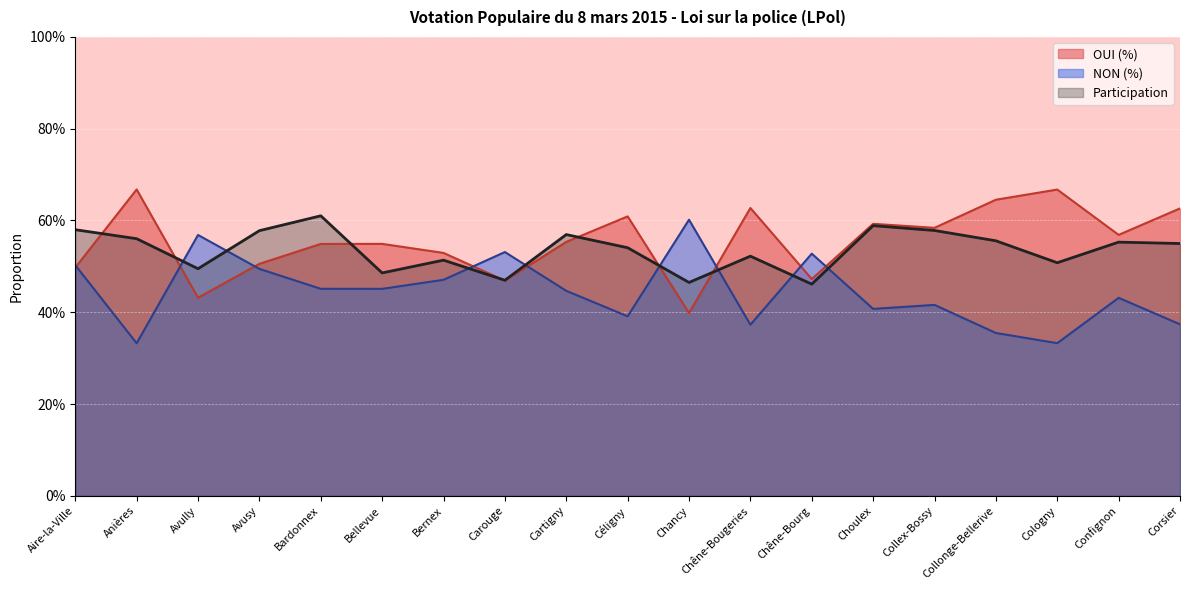

Reading left to right, extract all data points from this chart.

OUI (%): 0.5	0.3	0.6	0.5	0.5	0.5	0.5	0.5	0.4	0.4	0.6	0.4	0.5	0.4	0.4	0.4	0.3	0.4	0.4
NON (%): 0.5	0.7	0.4	0.5	0.5	0.5	0.5	0.5	0.6	0.6	0.4	0.6	0.5	0.6	0.6	0.6	0.7	0.6	0.6
Participation: 0.6	0.6	0.5	0.6	0.6	0.5	0.5	0.5	0.6	0.5	0.5	0.5	0.5	0.6	0.6	0.6	0.5	0.6	0.5